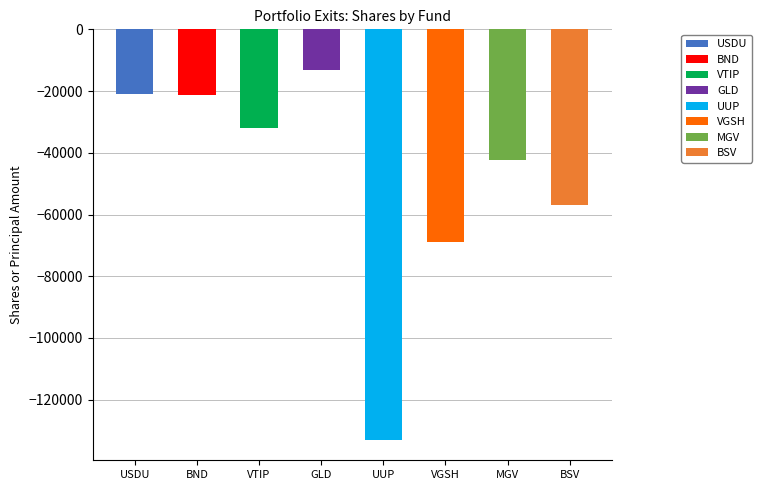

True or false: the data shows -7415 at BND.

False